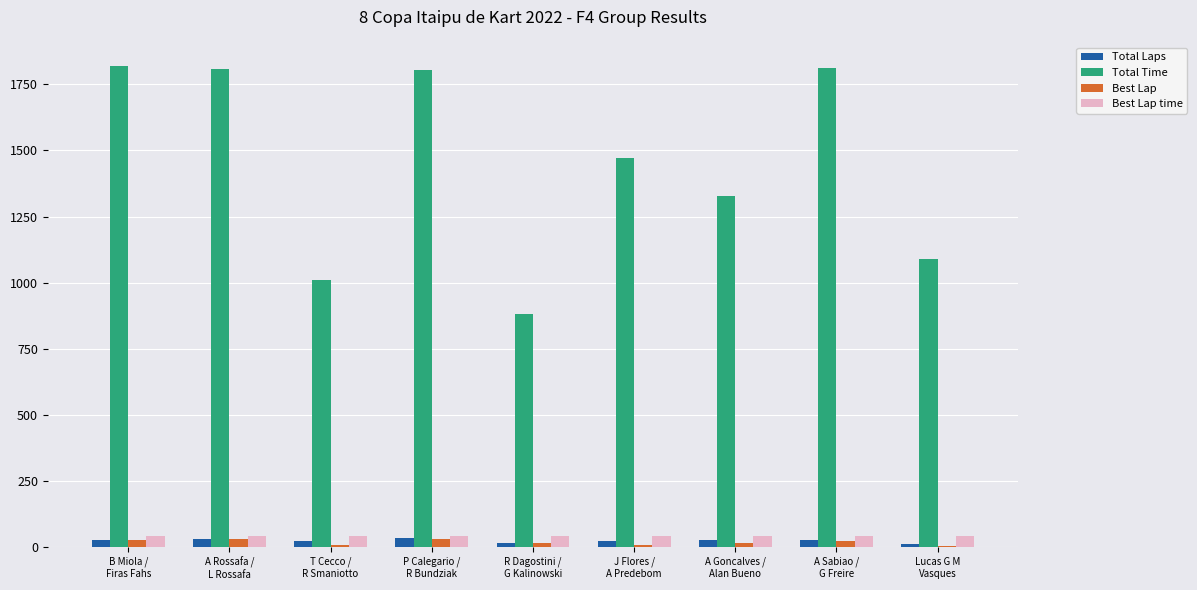

What is the maximum value shown in the chart?

1817.1